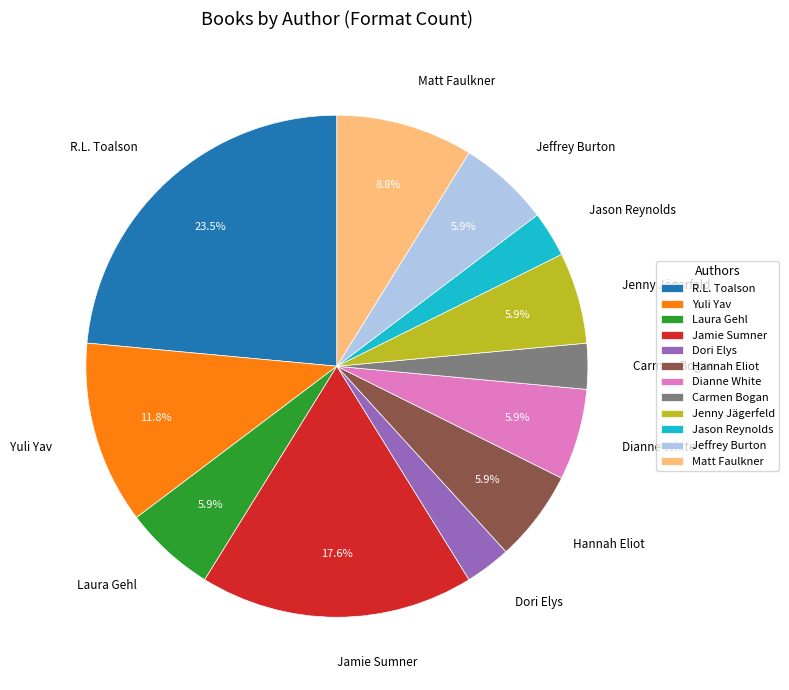

How many segments does this pie chart have?

12